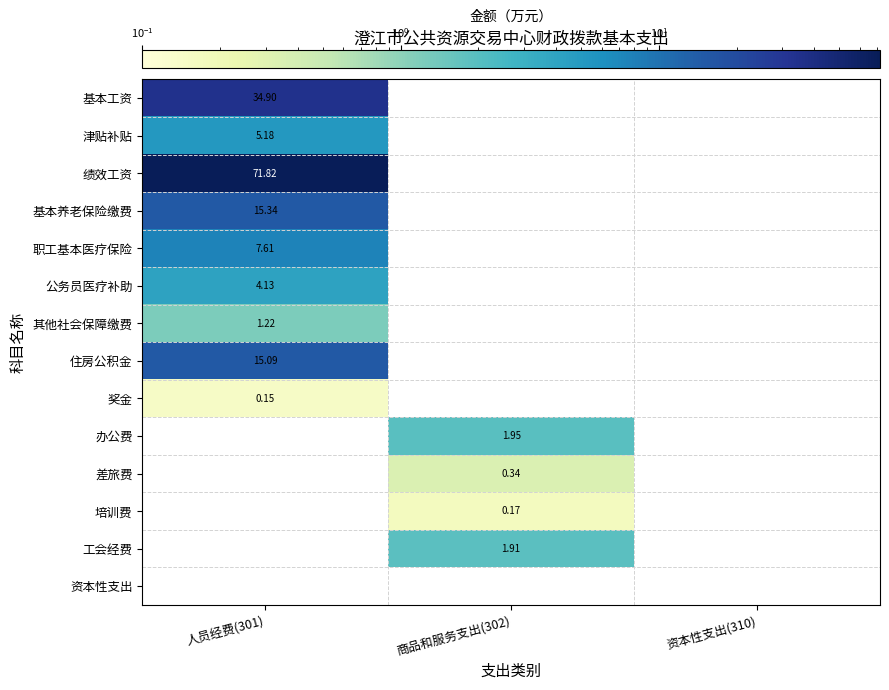

Count the number of data series in this chart.

14